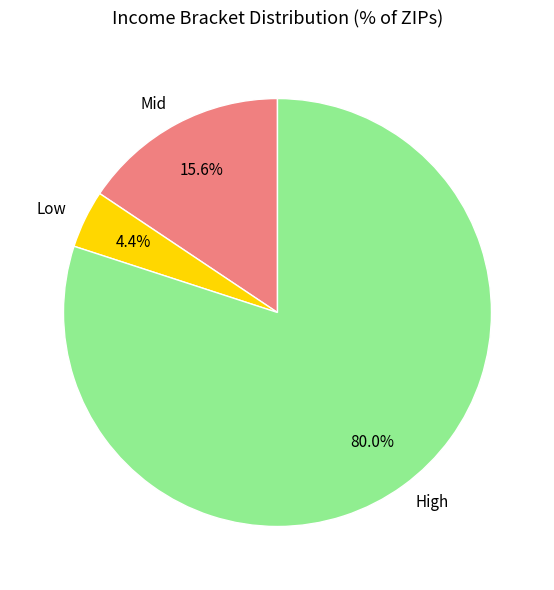

Which slice is the largest?

High